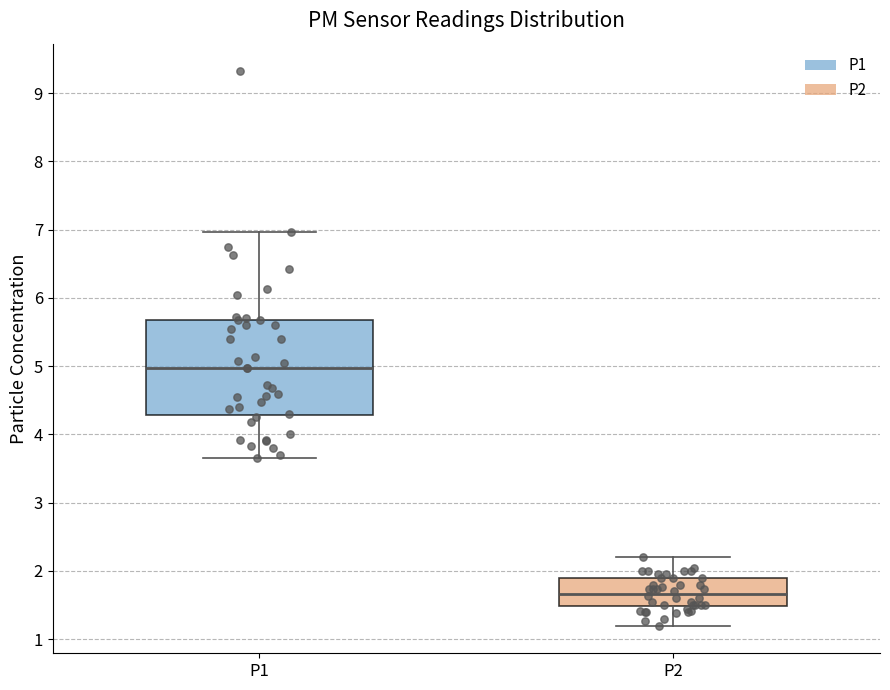

Which box is the tallest, from its lower edge to its upper edge?

P1